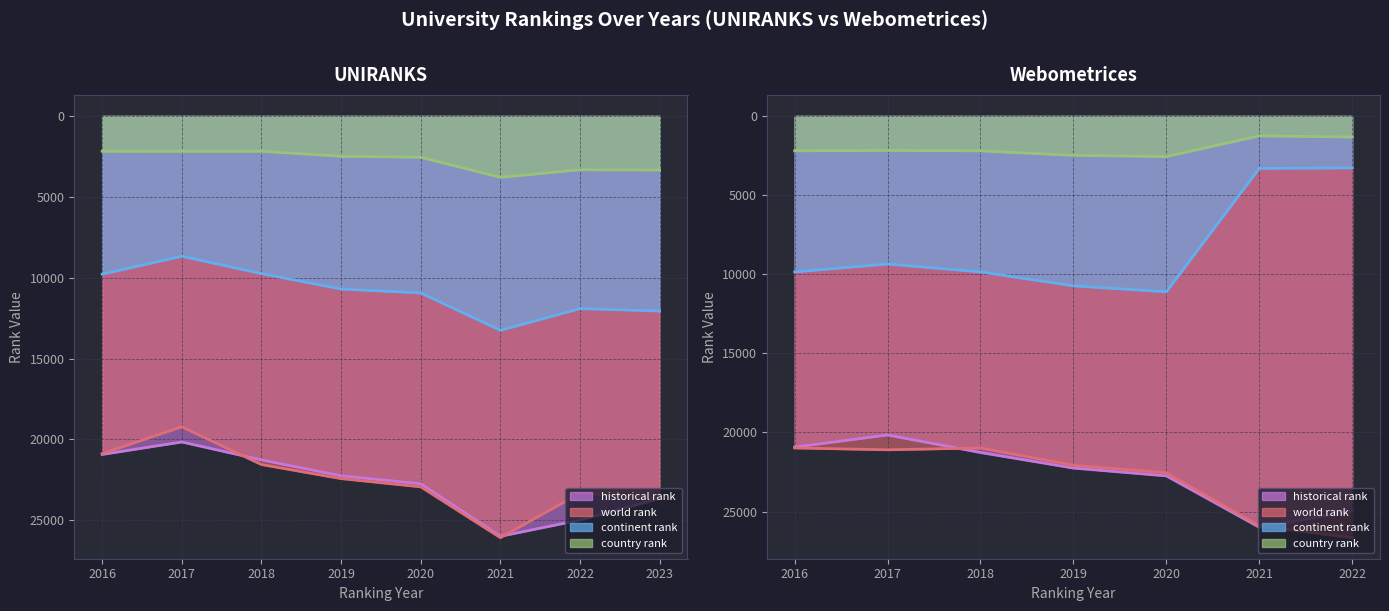

Which label corresponds to the smallest value in the chart?

2021